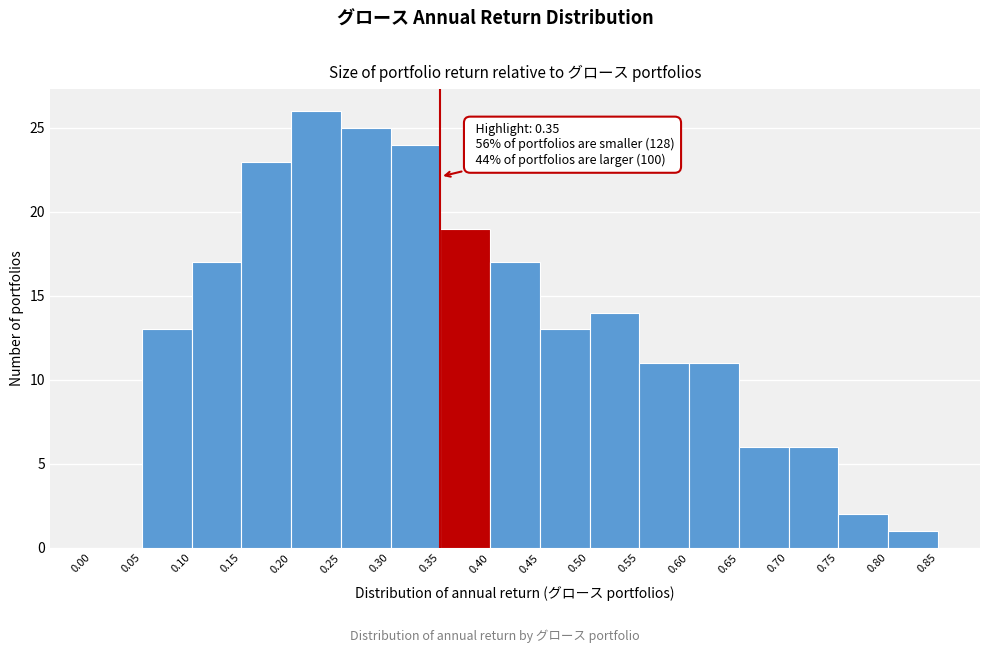

Over which range of the x-axis is the bar tallest?

0.20 to 0.25